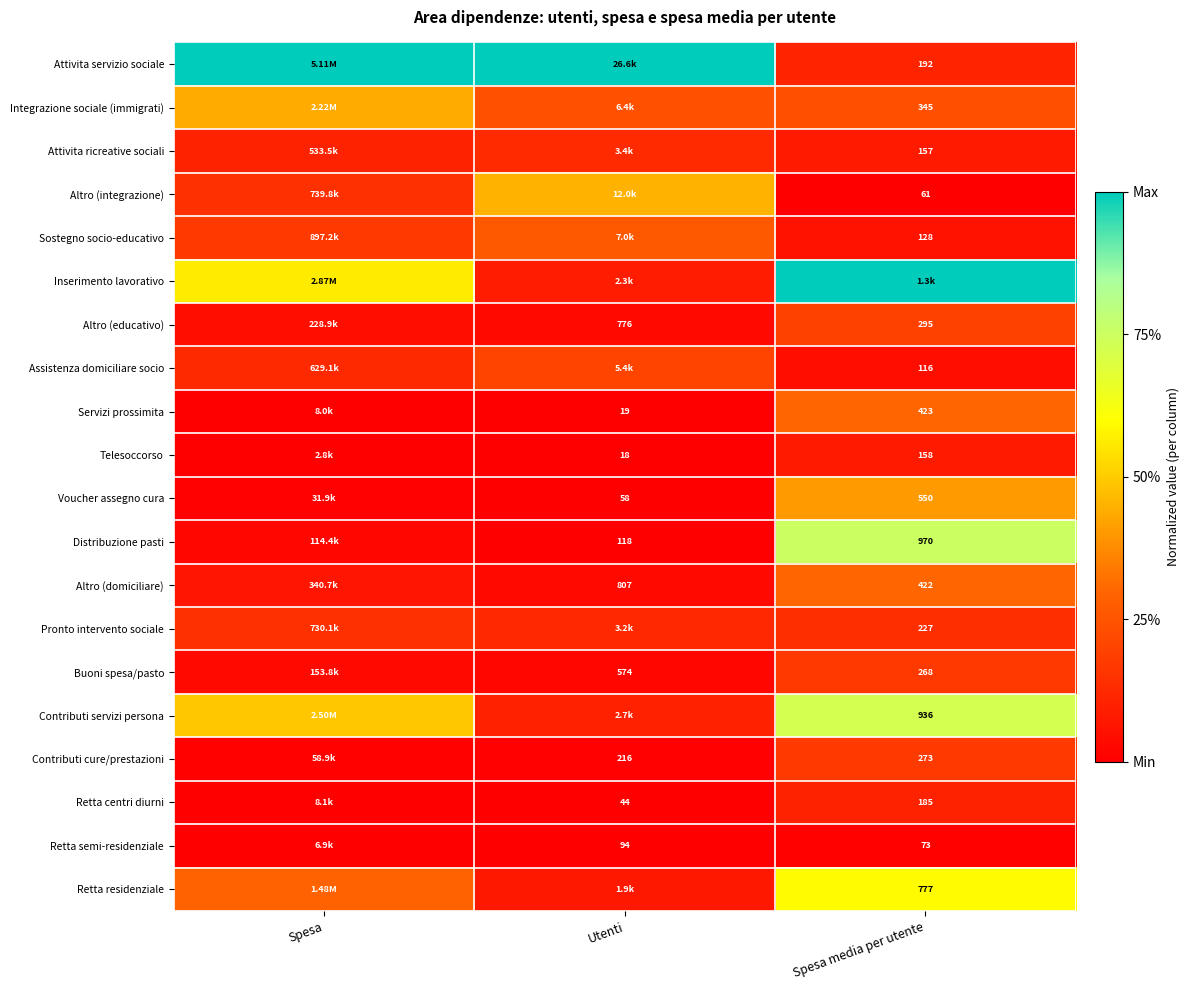

Is the value of Retta semi-residenziale at Spesa media per utente greater than the value of Sostegno socio-educativo at Spesa media per utente?

No